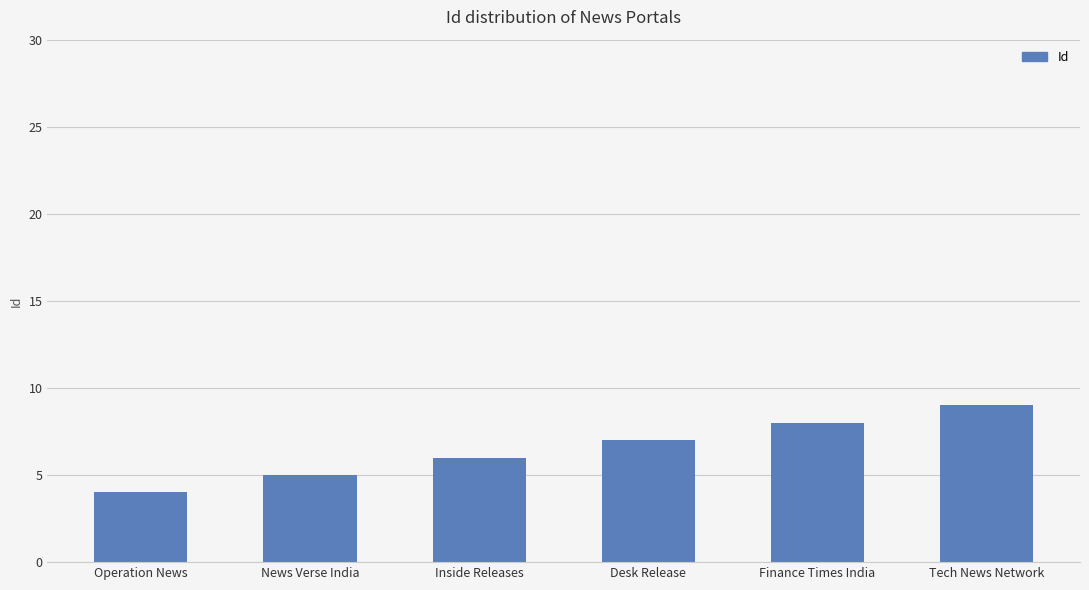

How many data points are less than 7?

3